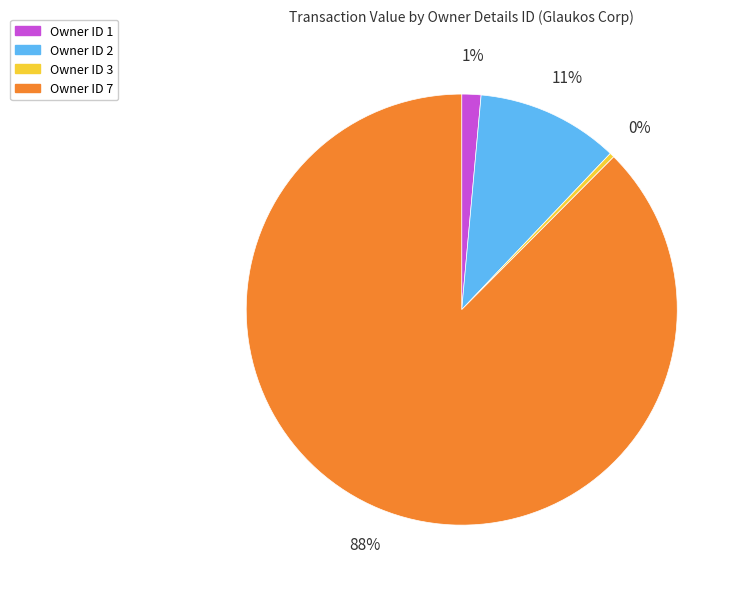

Does any single category account for the majority?

Yes